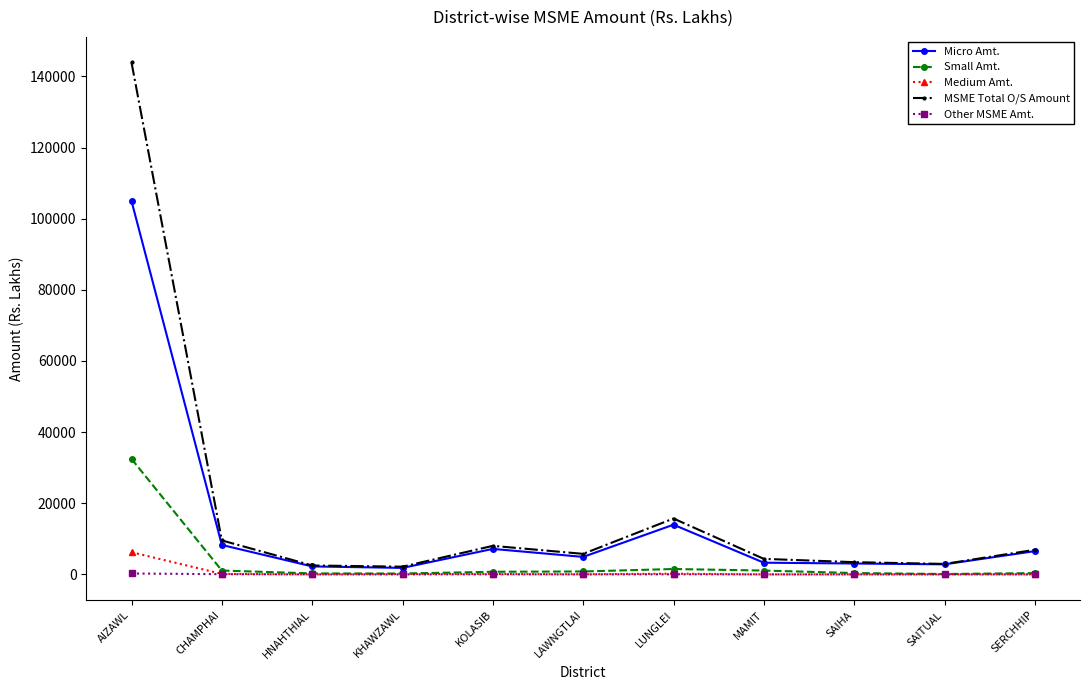

What are all the series names shown in the legend?

Micro Amt., Small Amt., Medium Amt., MSME Total O/S Amount, Other MSME Amt.